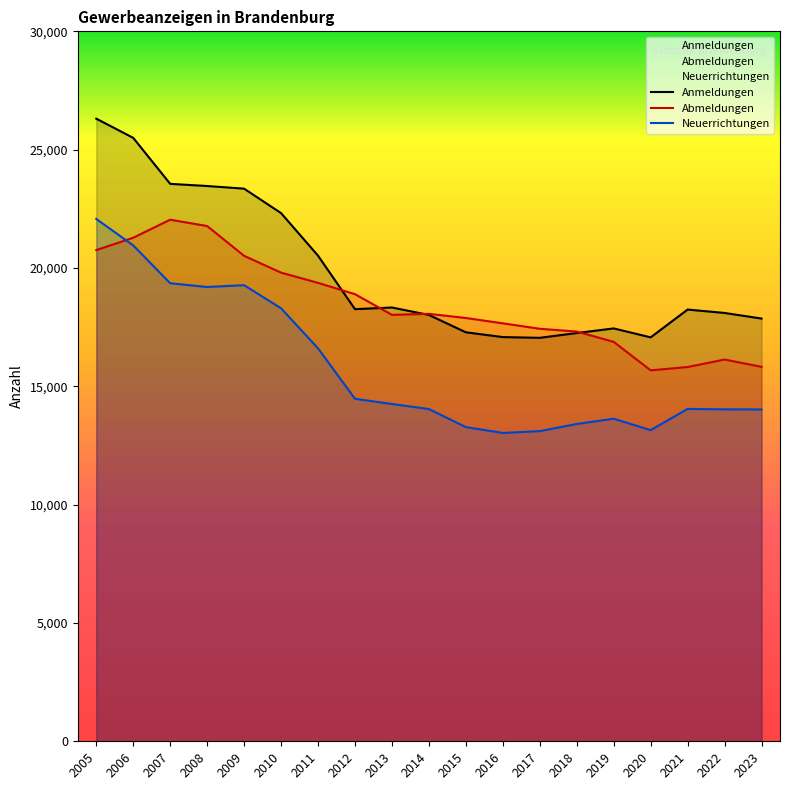

Rank the categories by Neuerrichtungen value from highest to lowest.

2005, 2006, 2007, 2009, 2008, 2010, 2011, 2012, 2013, 2021, 2014, 2022, 2023, 2019, 2018, 2015, 2020, 2017, 2016